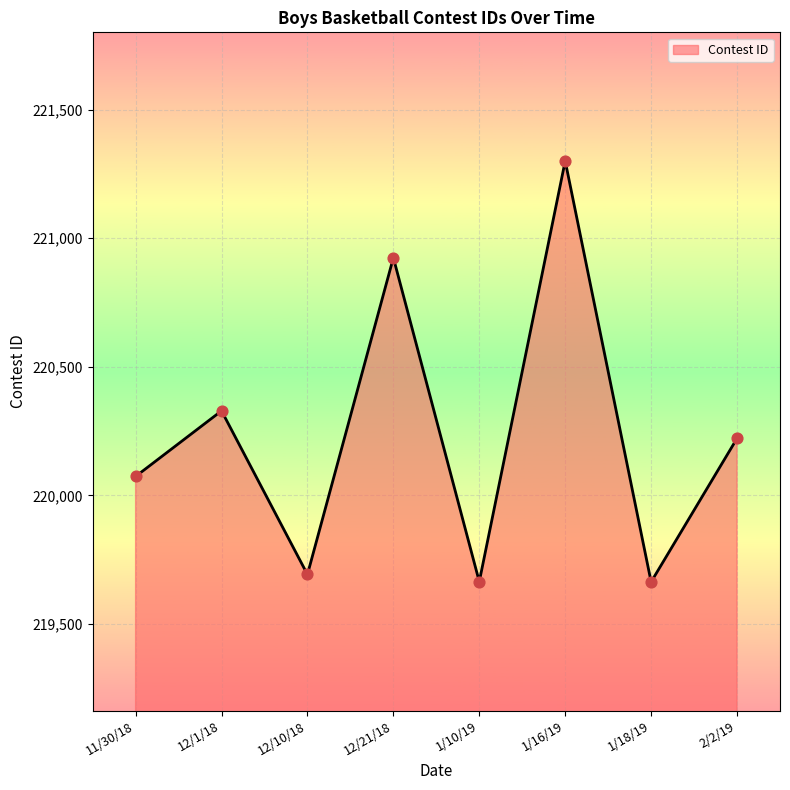

Between 1/16/19 and 1/10/19, which is larger?

1/16/19